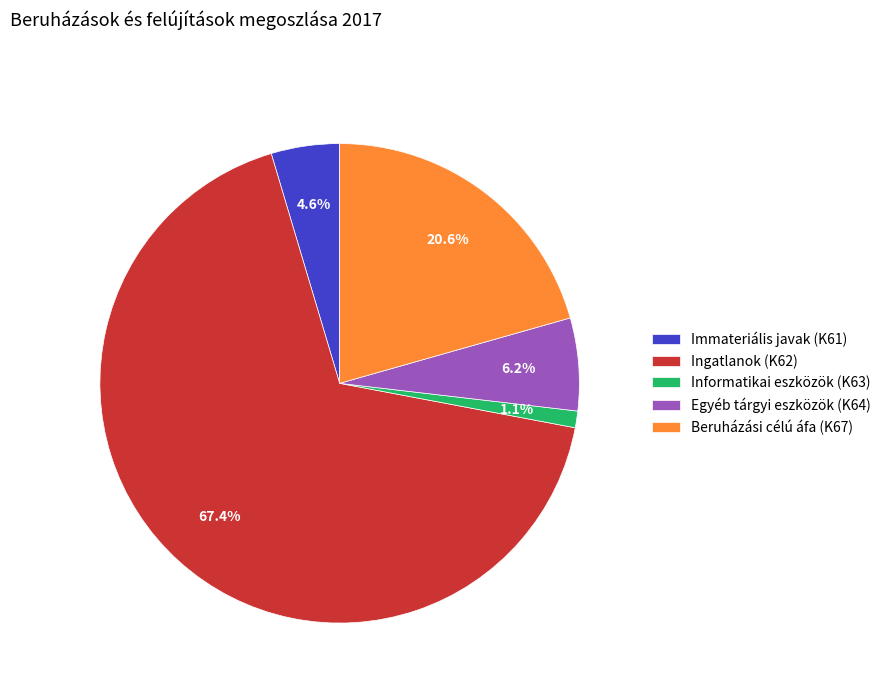

True or false: Immateriális javak (K61) accounts for 17% of the total.

False